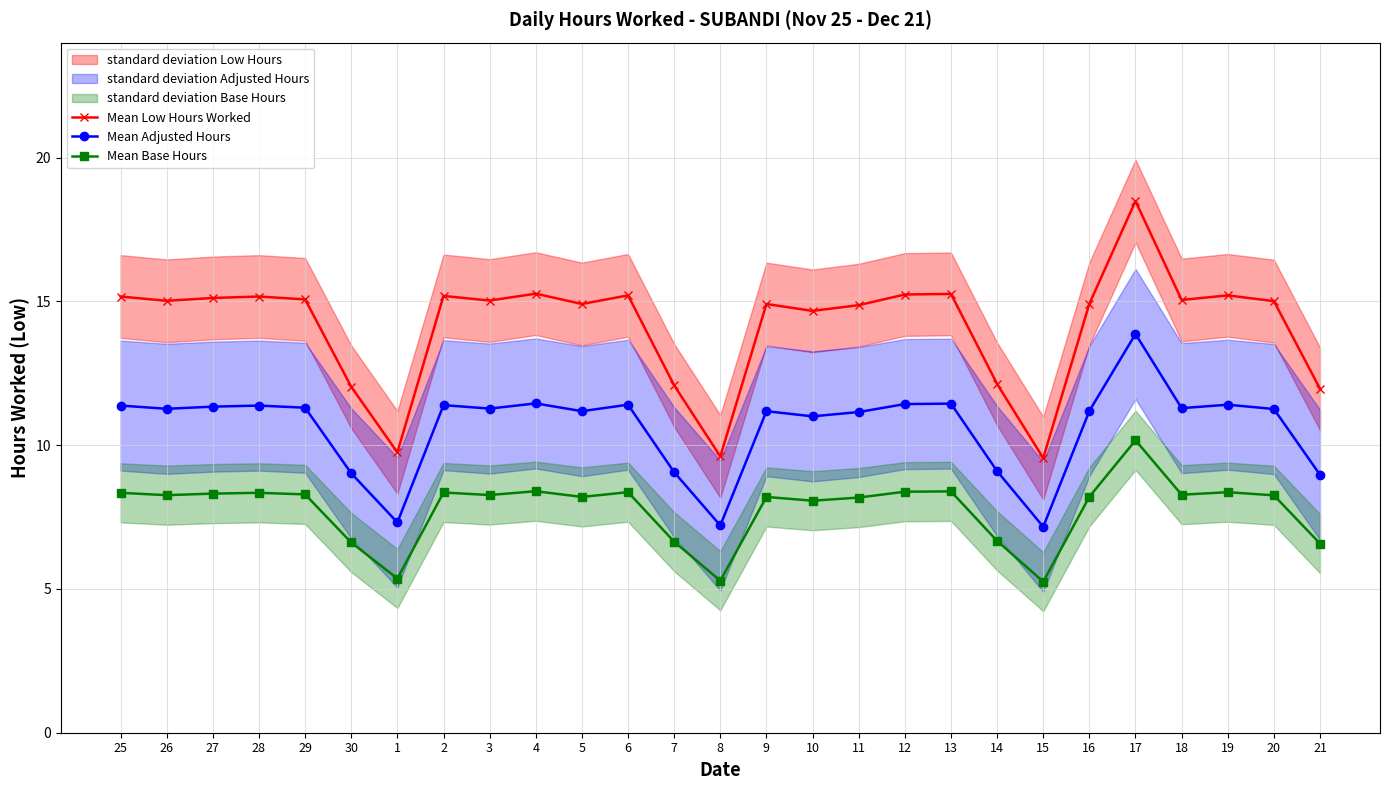

Which category has the lowest value in the Mean Base Hours series?

15